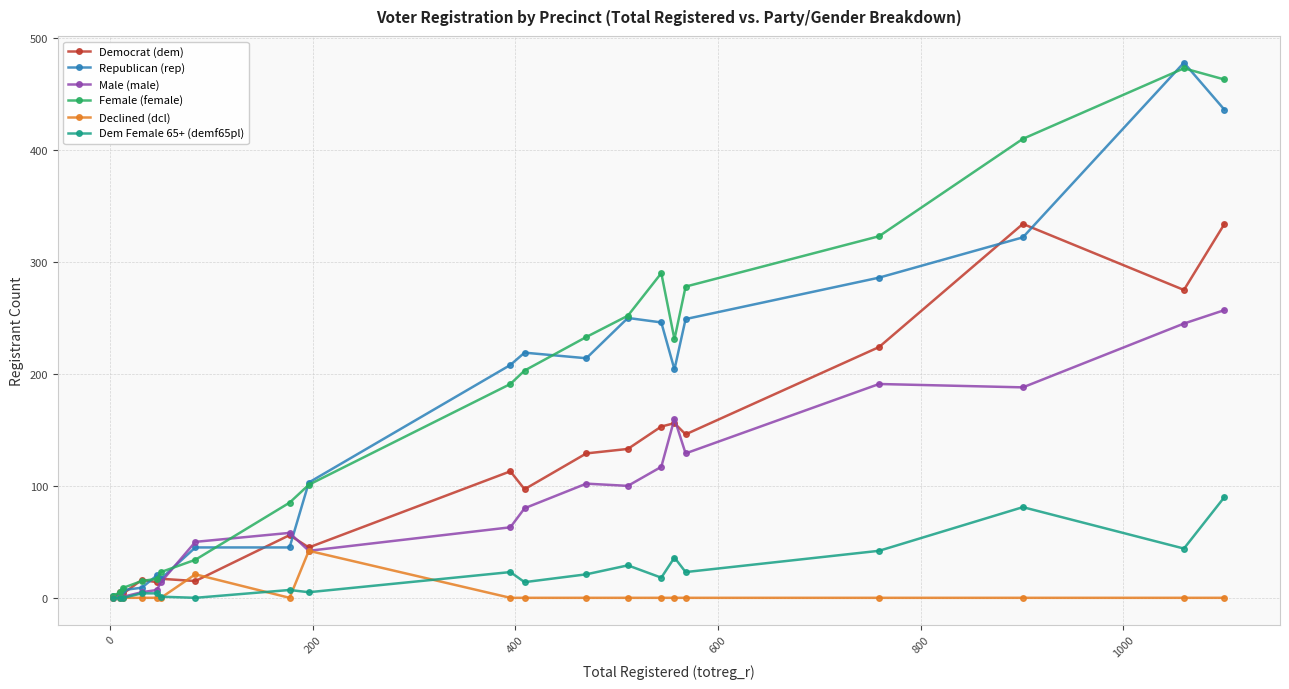

What is the maximum value shown in the chart?

478